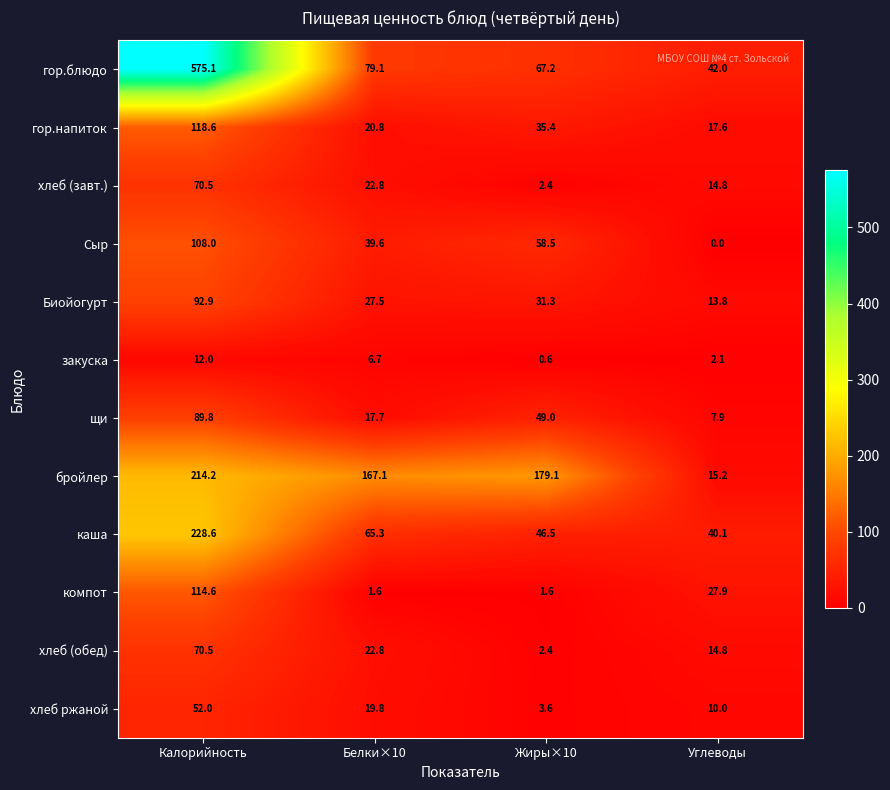

List the labels in order of хлеб (обед) value, smallest first.

Жиры×10, Углеводы, Белки×10, Калорийность